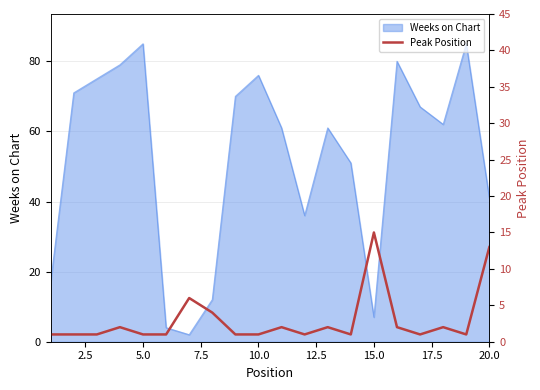

The value of Weeks on Chart at 5.0 is 131. True or false?

False